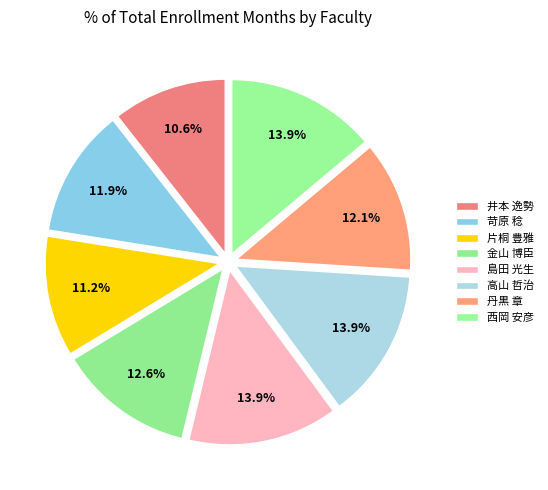

Which slice is the largest?

島田 光生